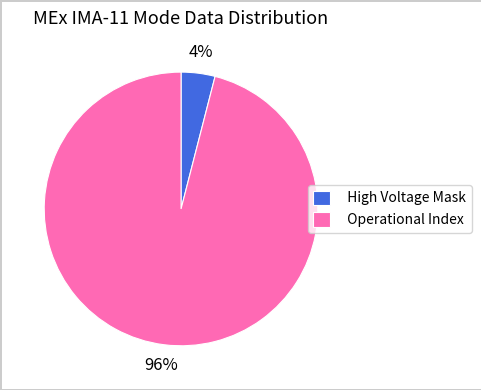

The Operational Index slice represents 96% of the pie. True or false?

True